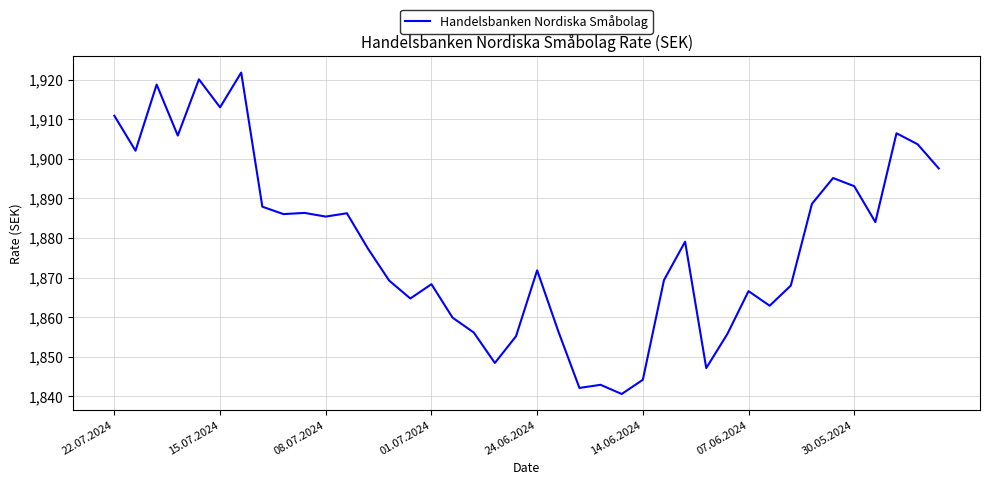

What is the maximum value shown in the chart?

1921.8